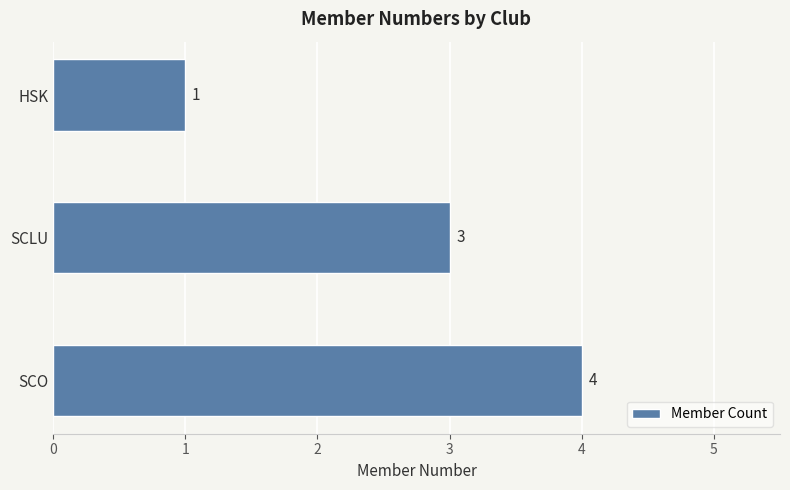

Count the number of categories in the chart.

3